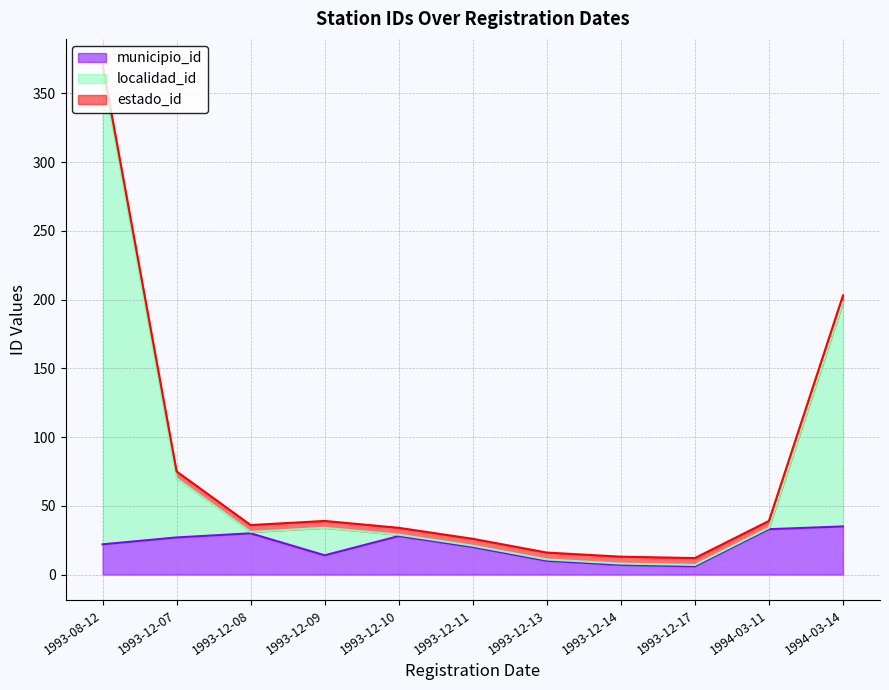

In localidad_id, how many points are lower than both neighbors (excluding endpoints)?

2